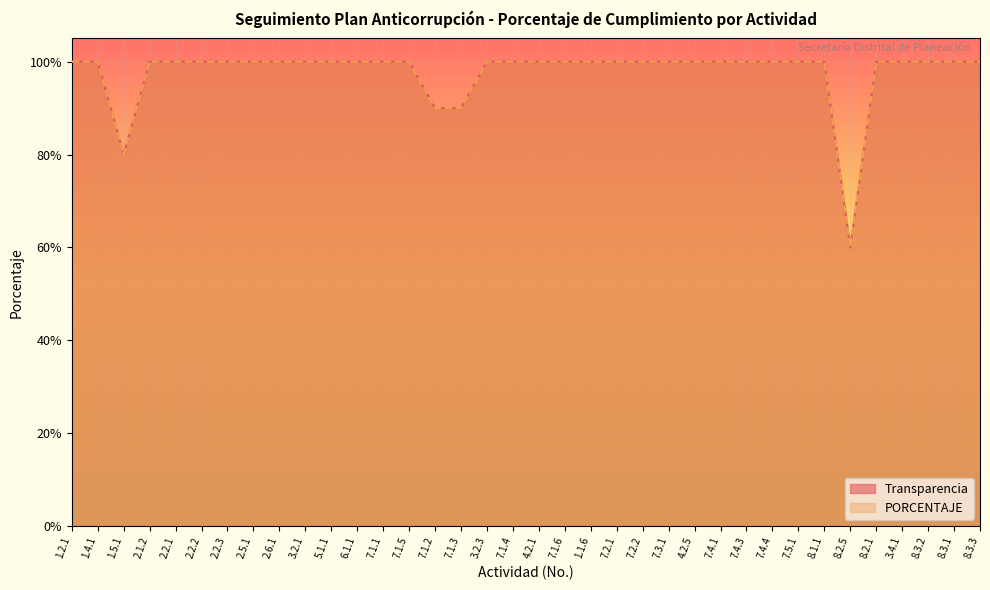

Is the value of Transparencia at 7.4.3 greater than the value of PORCENTAJE at 7.4.4?

No